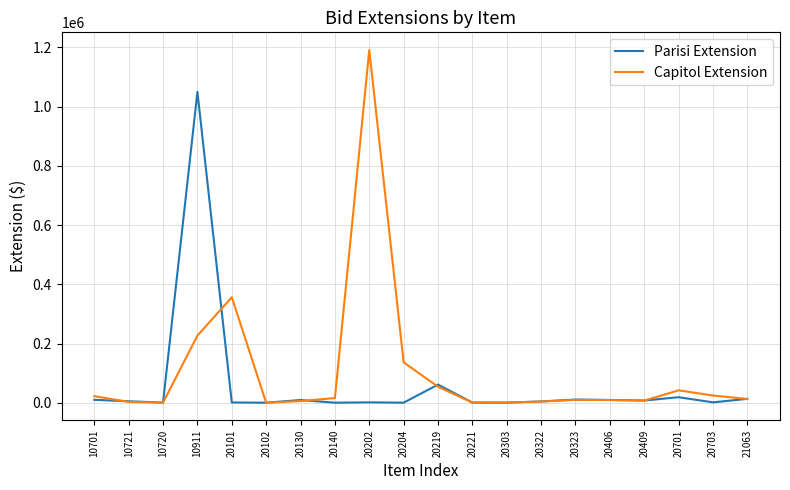

Does the chart display data point markers on the line(s)?

No